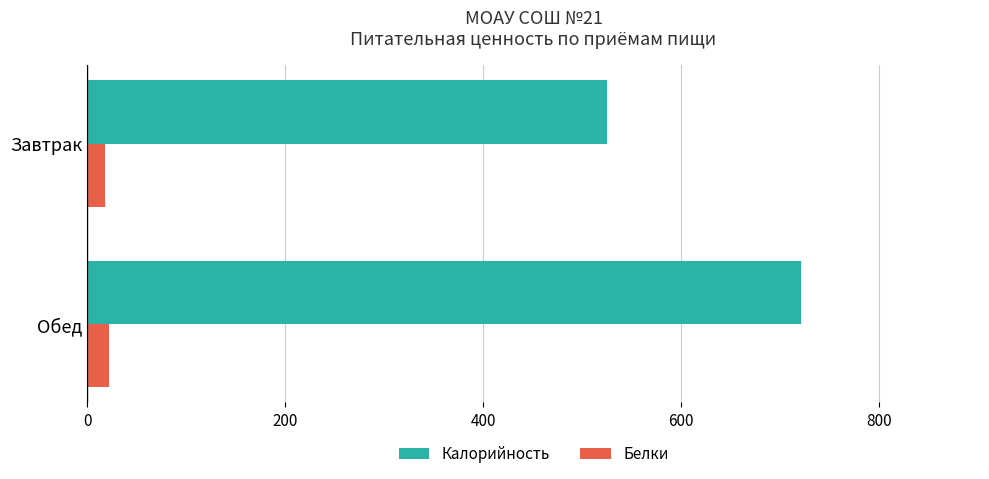

Read the Белки value at Обед.

22.1